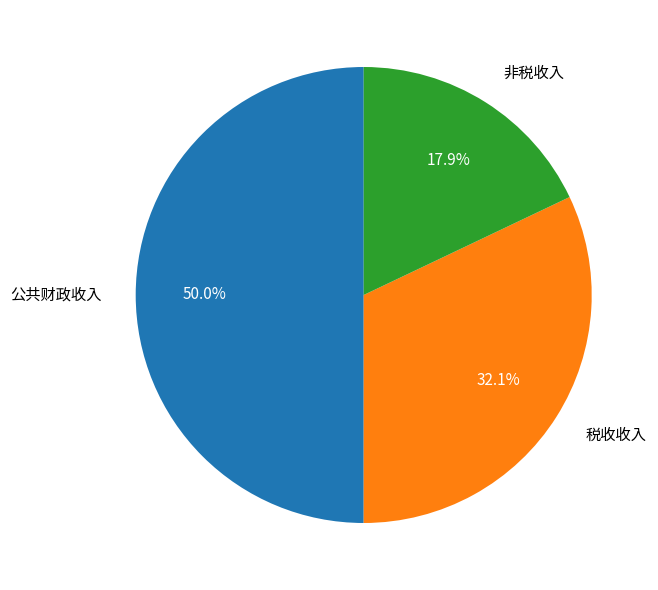

Does 税收收入 account for over 50% of the chart?

No